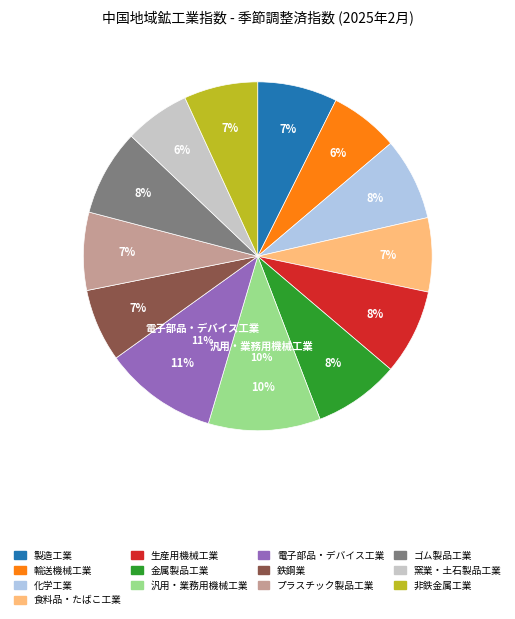

To the nearest percent, what percentage of the pie is 生産用機械工業?

8%